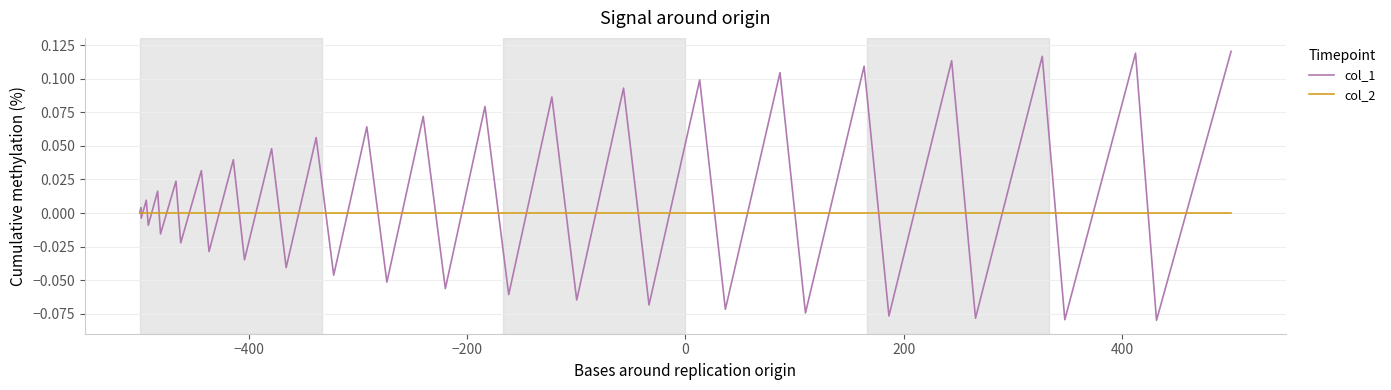

List the series in order of their peak value, highest first.

col_1, col_2